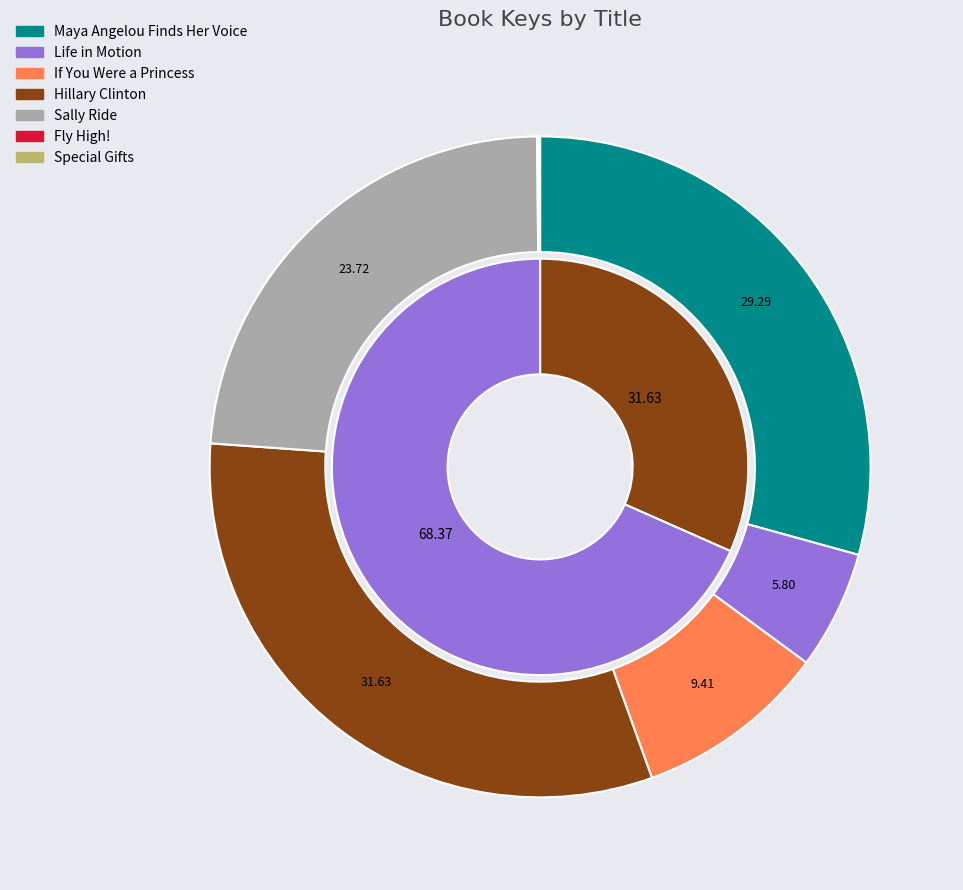

How many segments does this pie chart have?

7